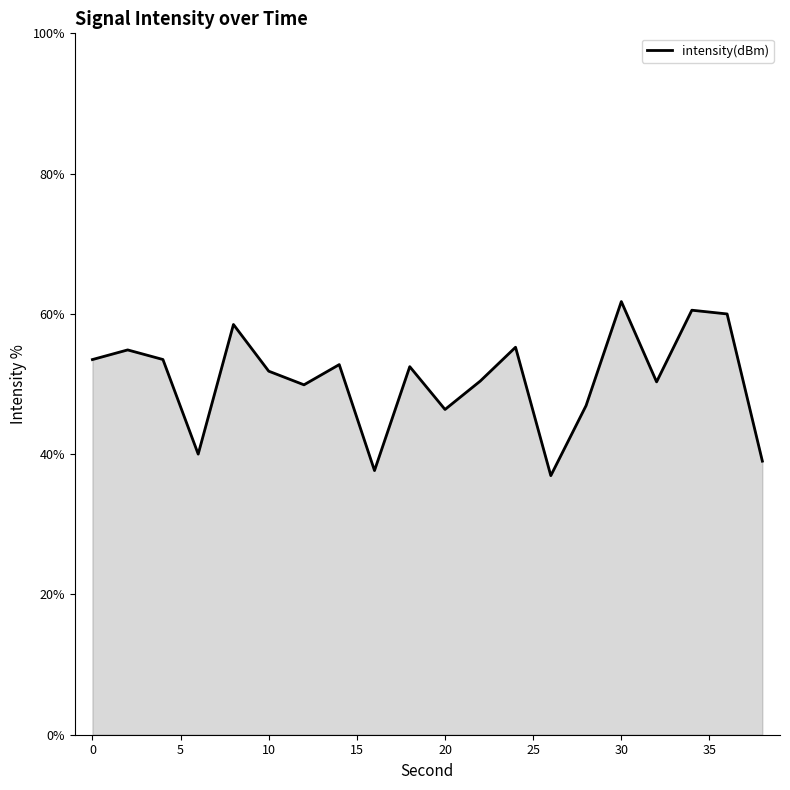

How many interior local peaks (higher than both neighbors) does the data have?

7